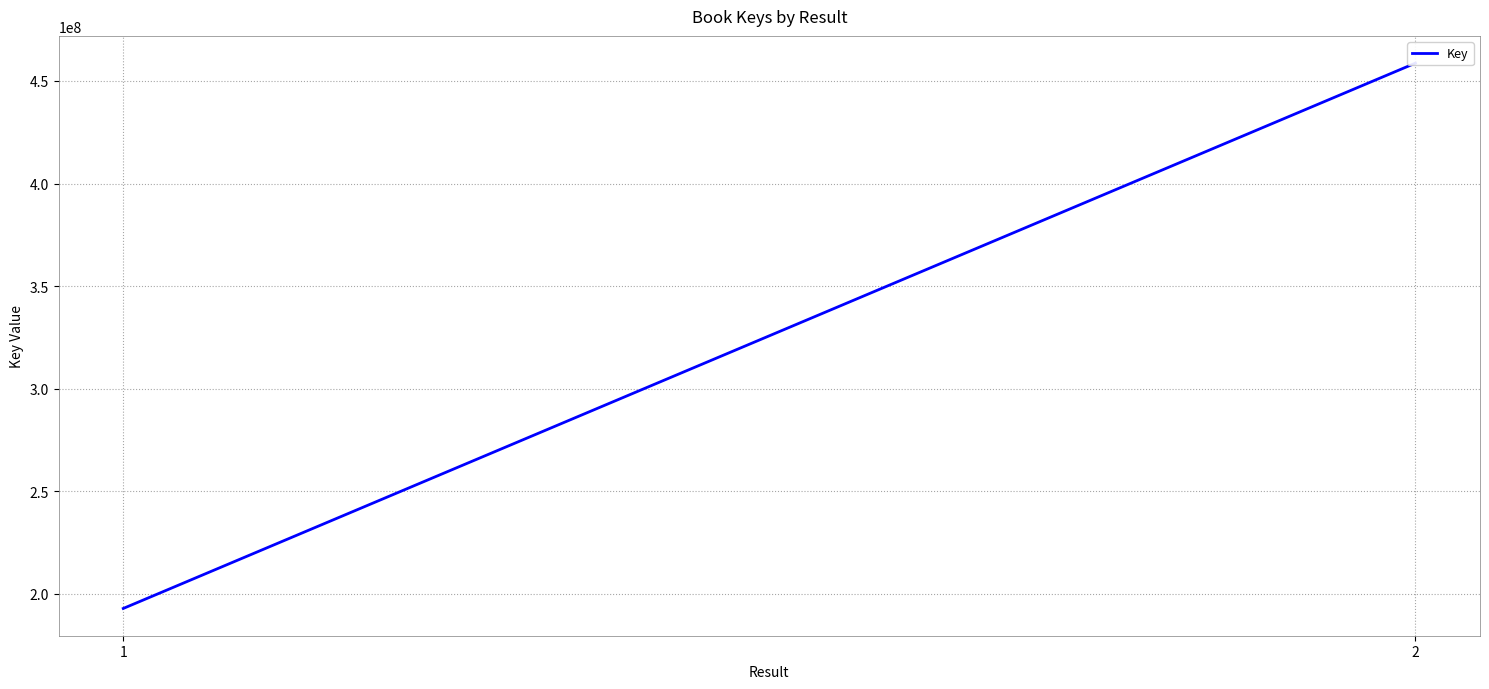

What is the sum of the values at 1 and 2?

651553274